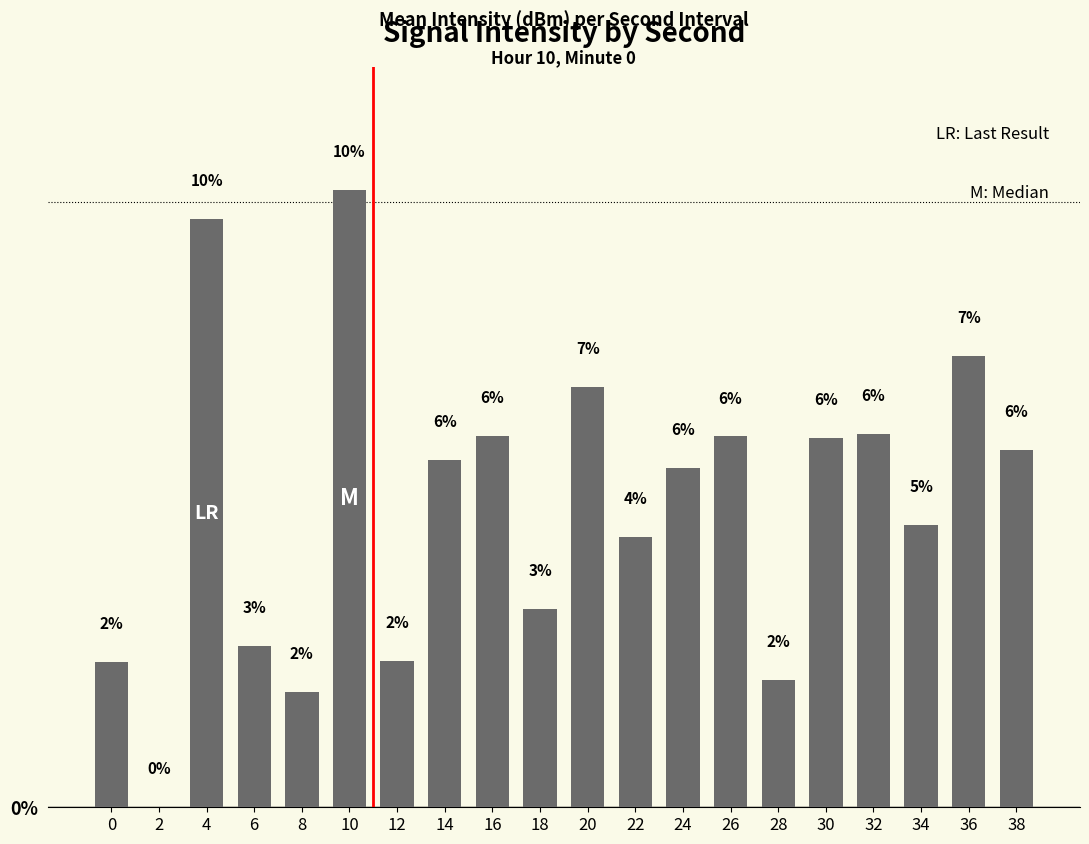

At which category does the chart reach its peak across all series?

10